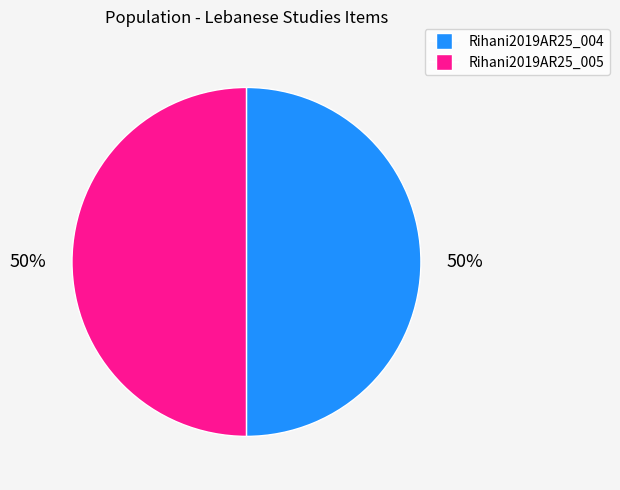

Is the sum of Rihani2019AR25_004 and Rihani2019AR25_005 greater than half?

Yes